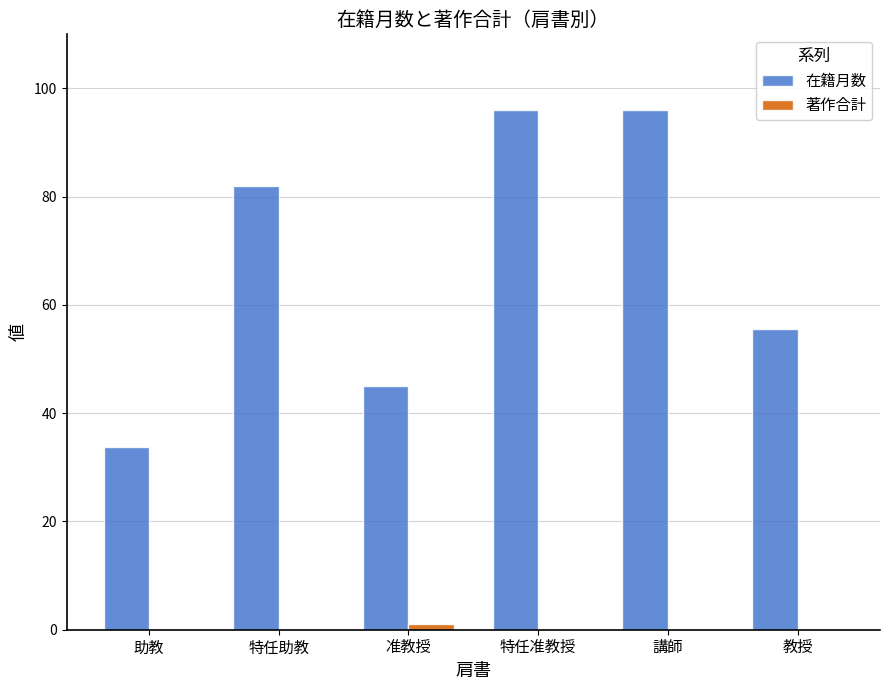

Which series has the largest total across all categories?

在籍月数